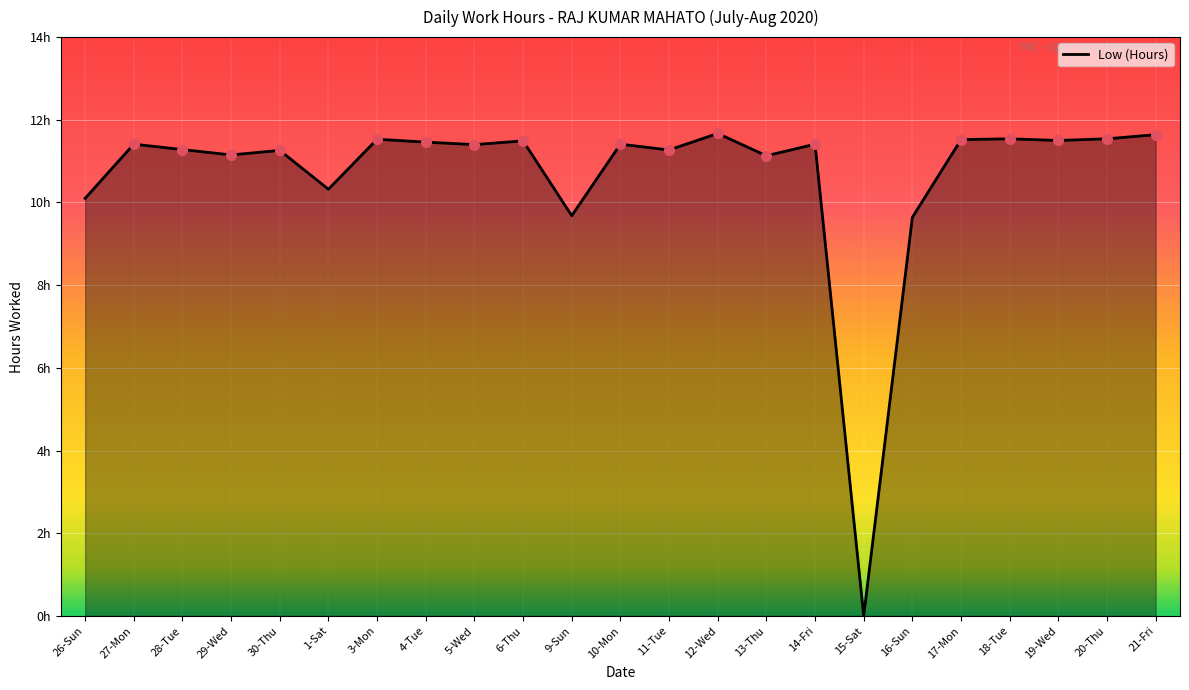

Is this an area chart (filled region under the line)?

Yes